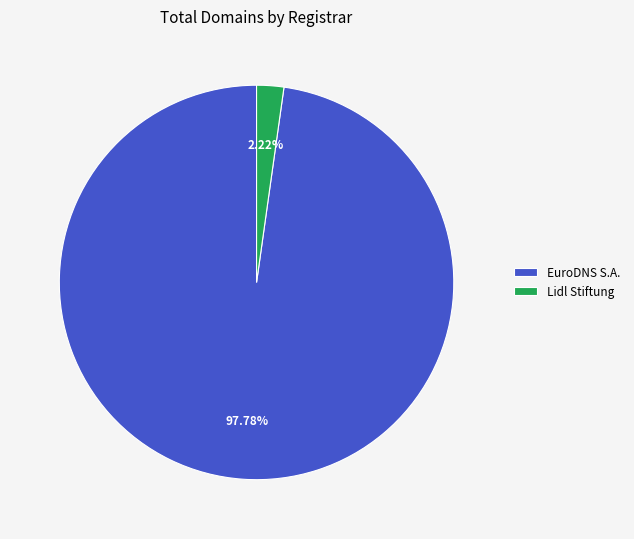

Between EuroDNS S.A. and Lidl Stiftung, which is larger?

EuroDNS S.A.